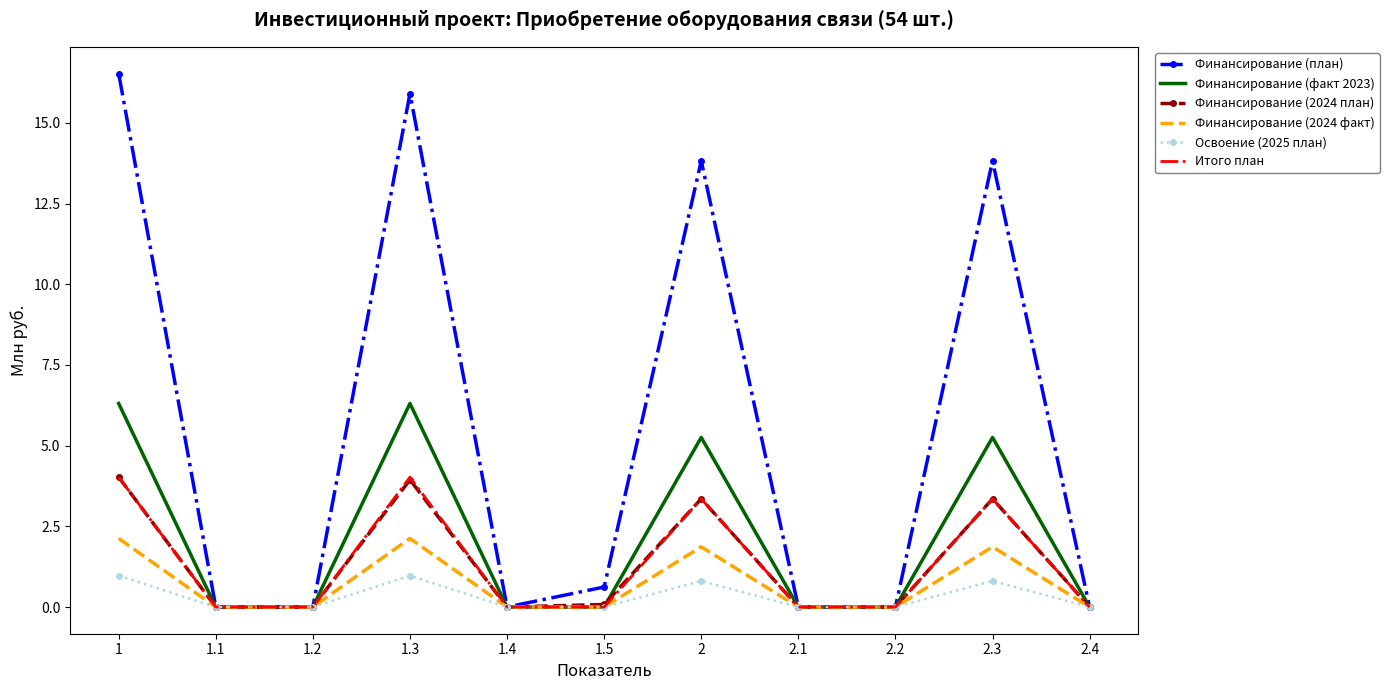

What is the total value across all series at 1?

34.0